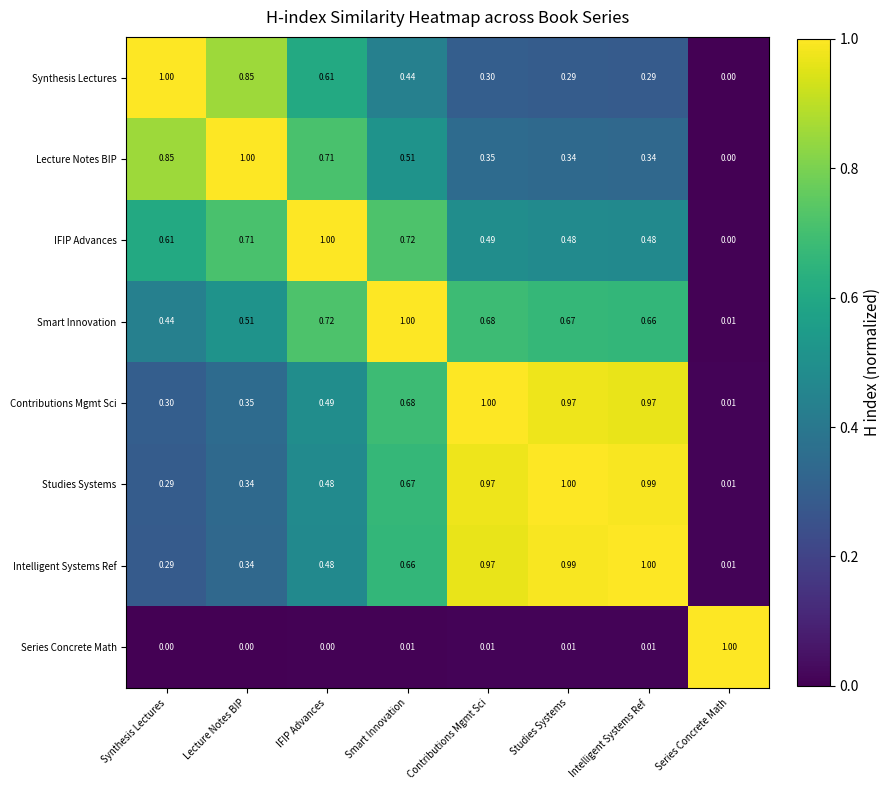

At Smart Innovation, list the series in order from smallest to largest.

Series Concrete Math, Synthesis Lectures, Lecture Notes BIP, Intelligent Systems Ref, Studies Systems, Contributions Mgmt Sci, IFIP Advances, Smart Innovation